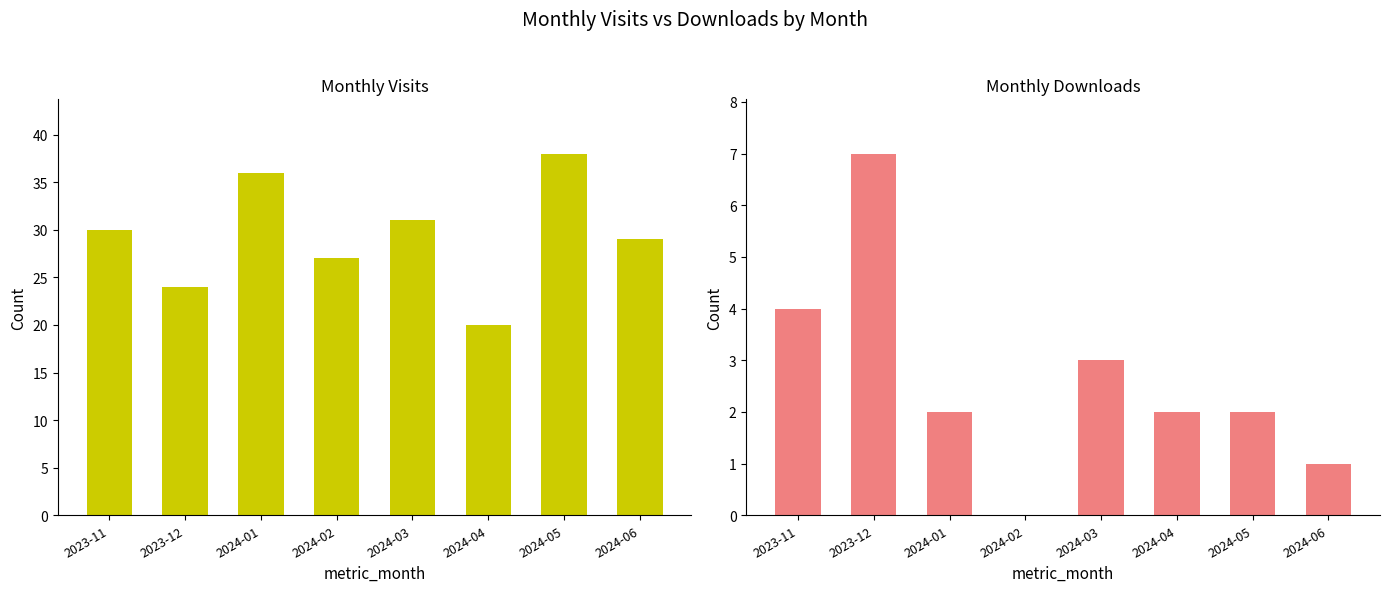

Where is monthly_download_resource nearest to the value 3?

2024-03